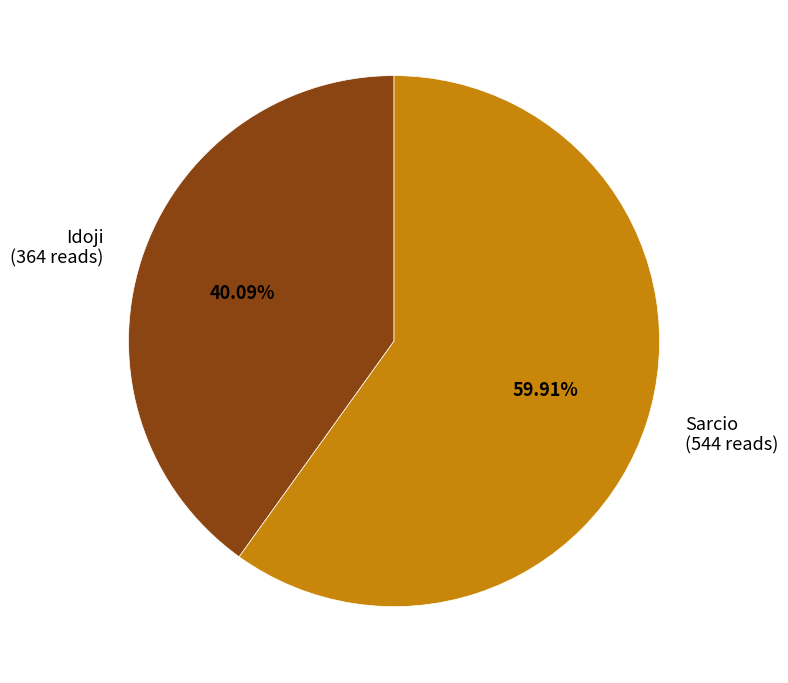

Is Sarcio the majority of the pie?

Yes